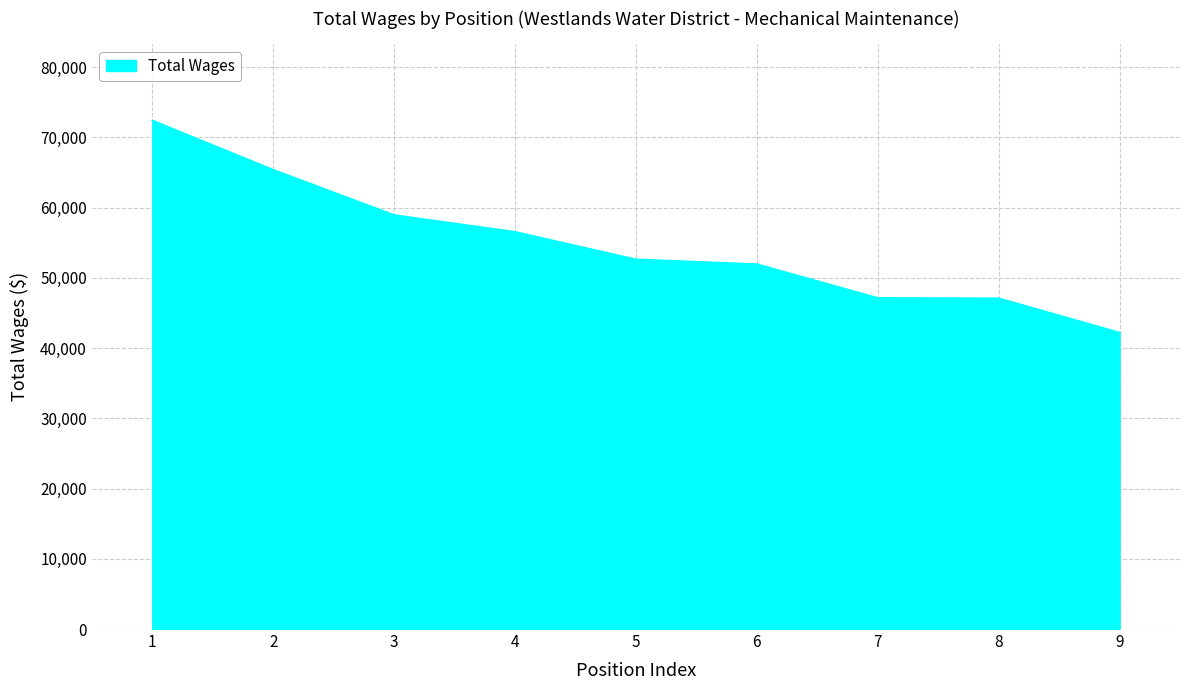

What value does the data have at 3, to the nearest 50?

58950